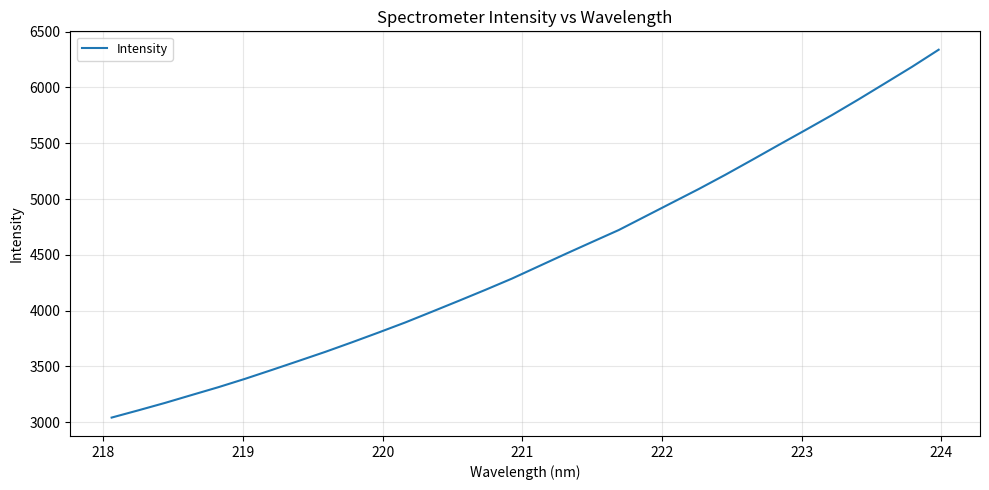

What is the greatest value displayed?

6337.5